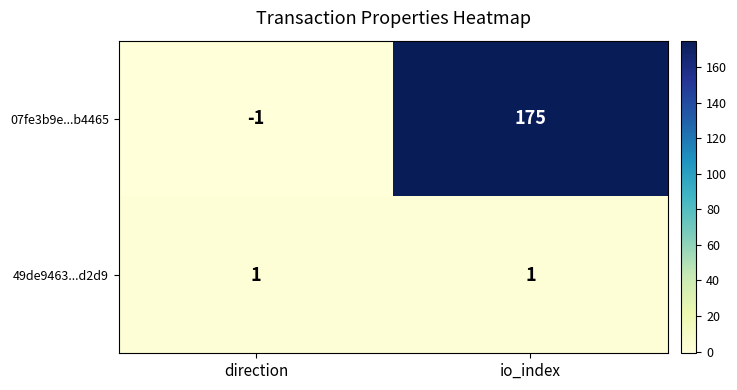

Rank the series by their maximum value, from lowest to highest.

49de9463...d2d9, 07fe3b9e...b4465